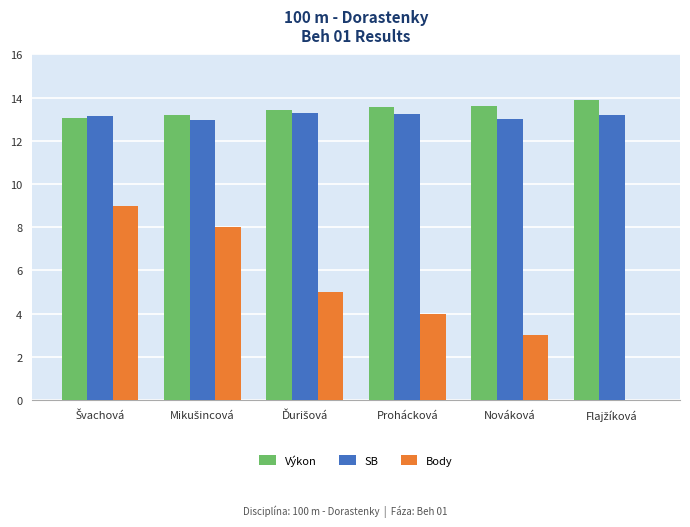

How many distinct data groups are displayed?

3